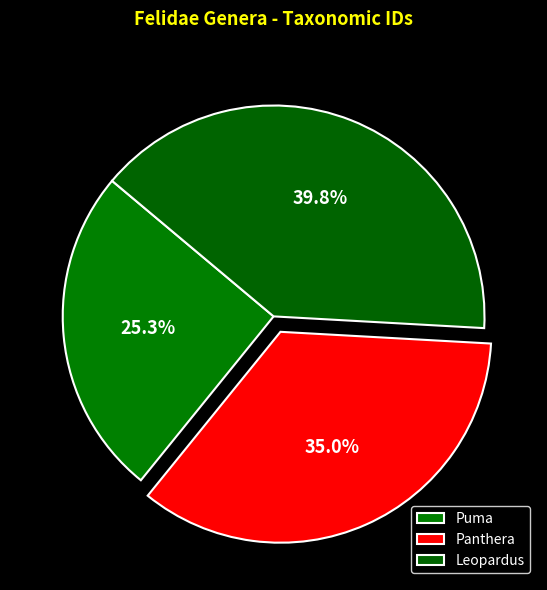

Rank the categories by value from lowest to highest.

Puma, Panthera, Leopardus